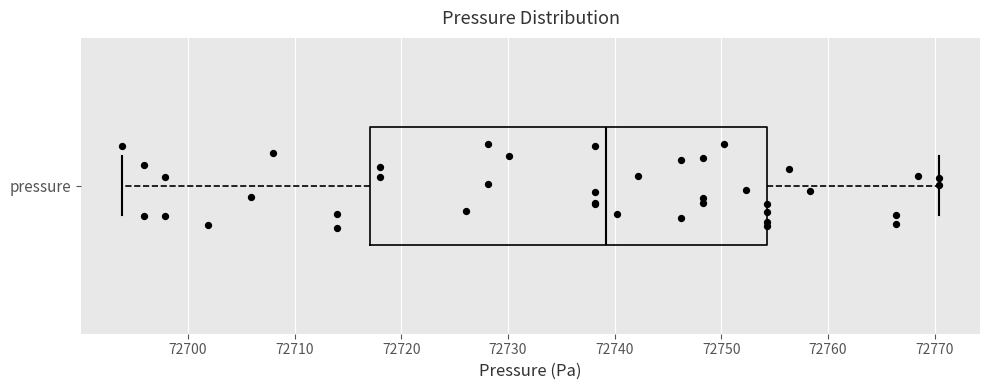

Where does the median line of the box for pressure sit on the x-axis? The values are not printed on the chart, so give them approximately, as read against the axis.

72739